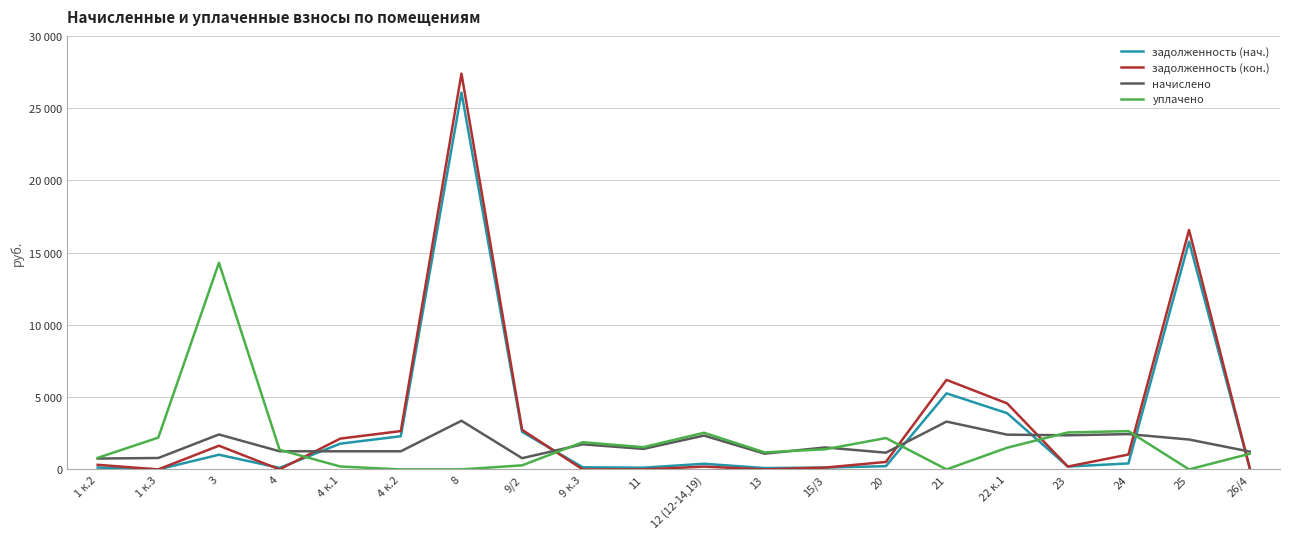

What is the sum of all уплачено values?

37614.3